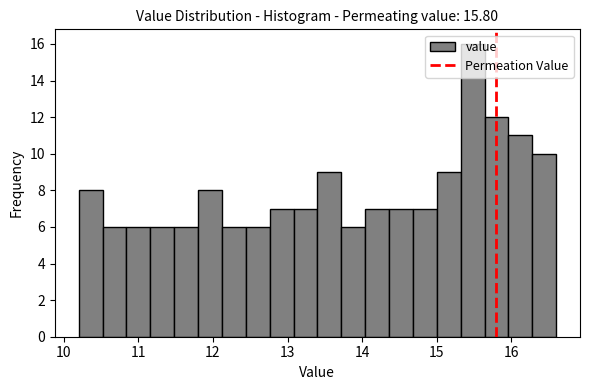

Read against the x-axis, roughly where is the centre of the tallest bar?

15.5